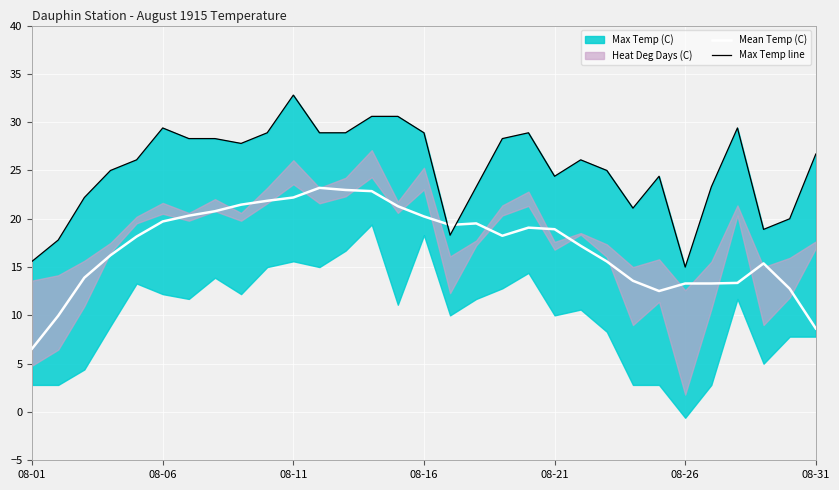

What is the average value of the Mean Temp (C) series?

17.2